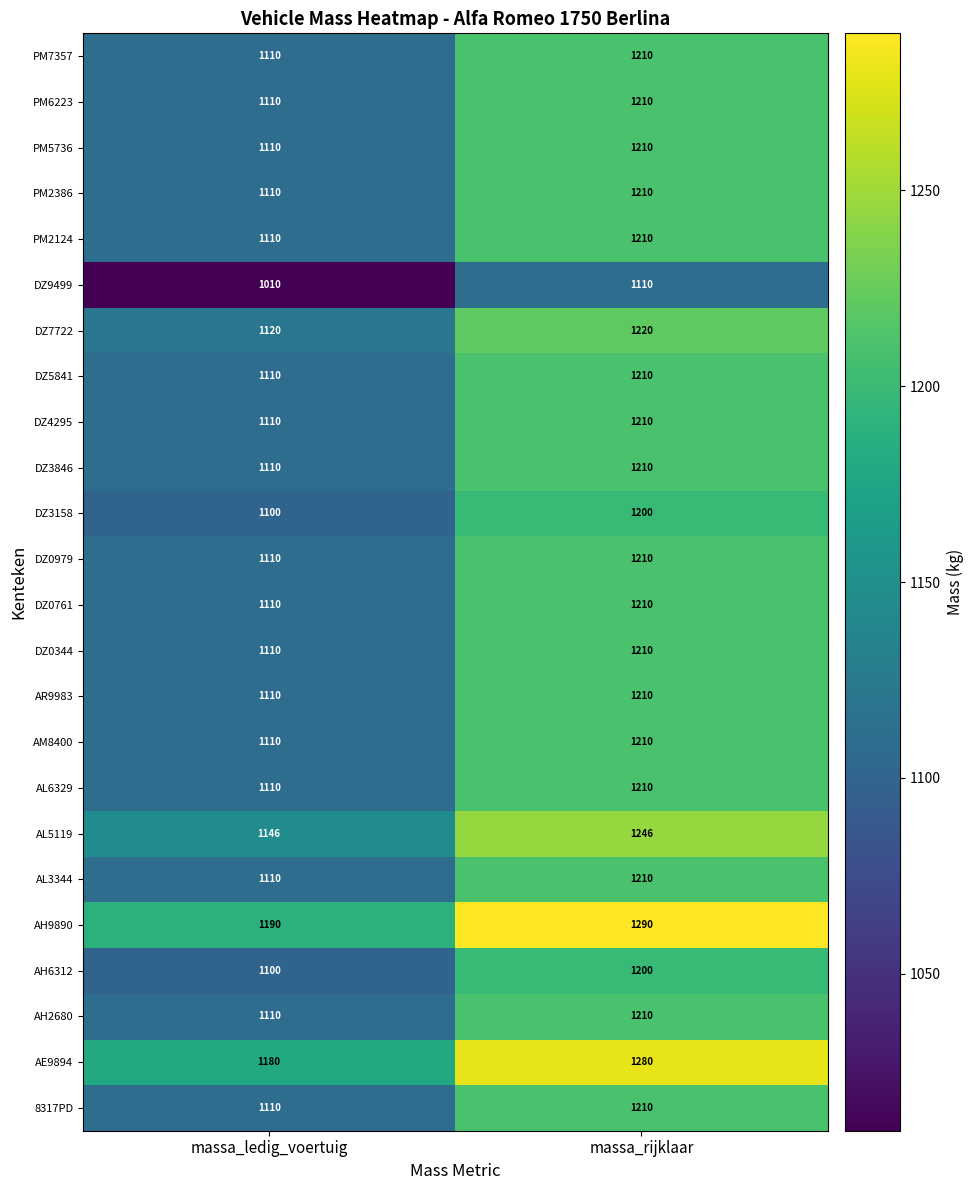

What is the sum of all AL3344 values?

2320